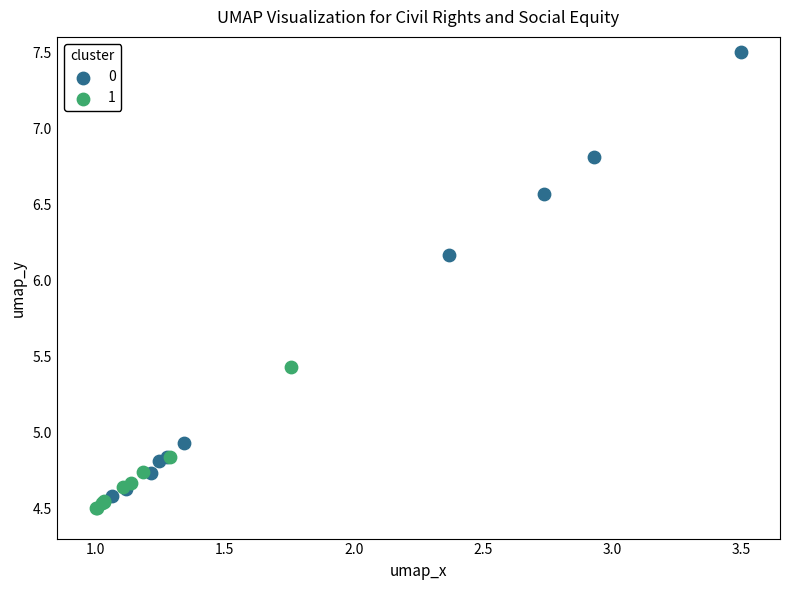

Which series contains the highest Y value?

0